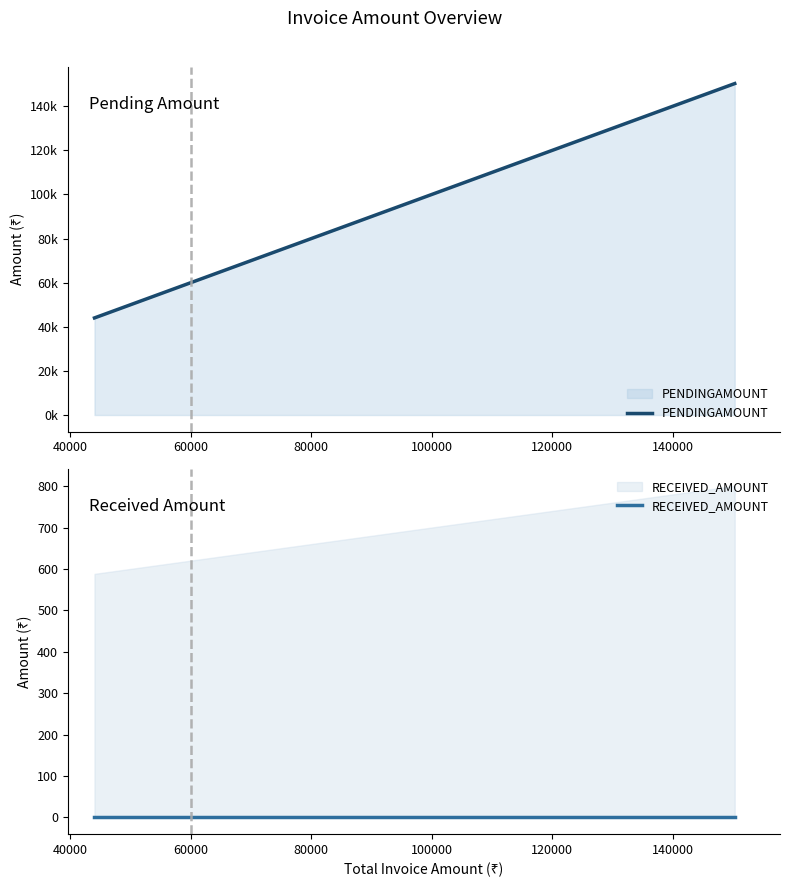

List the series in order of their overall mean, highest first.

PENDINGAMOUNT, RECEIVED_AMOUNT